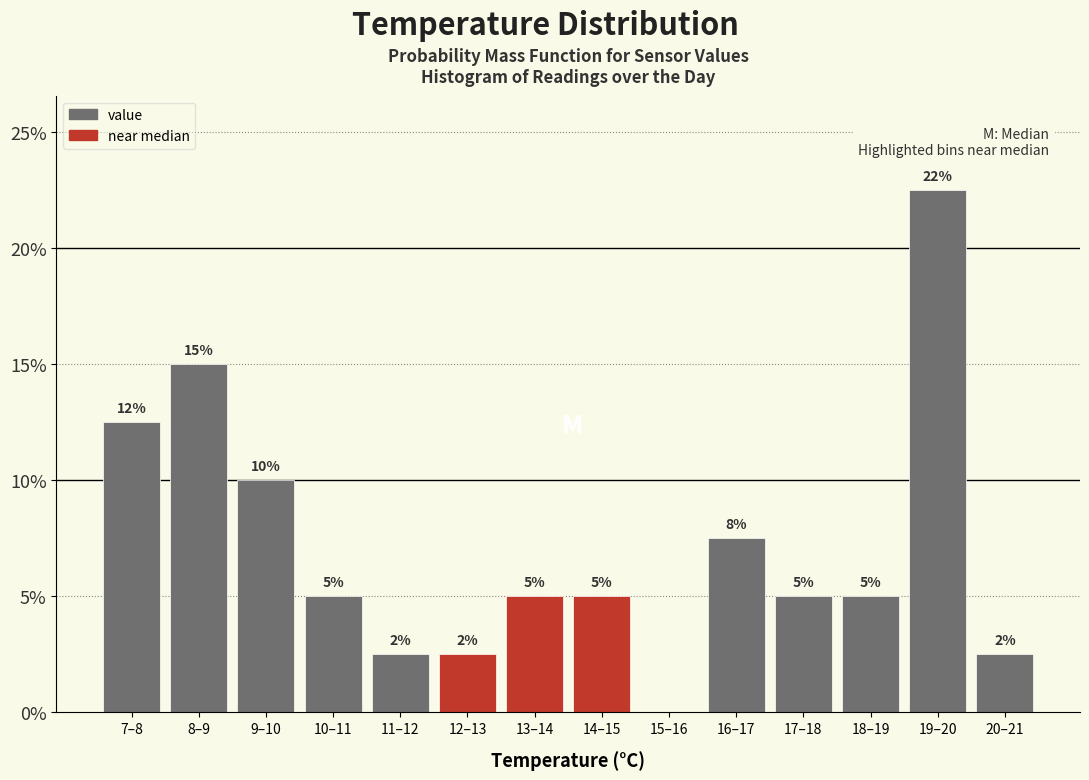

Between 9–10 and 13–14, which is larger?

9–10